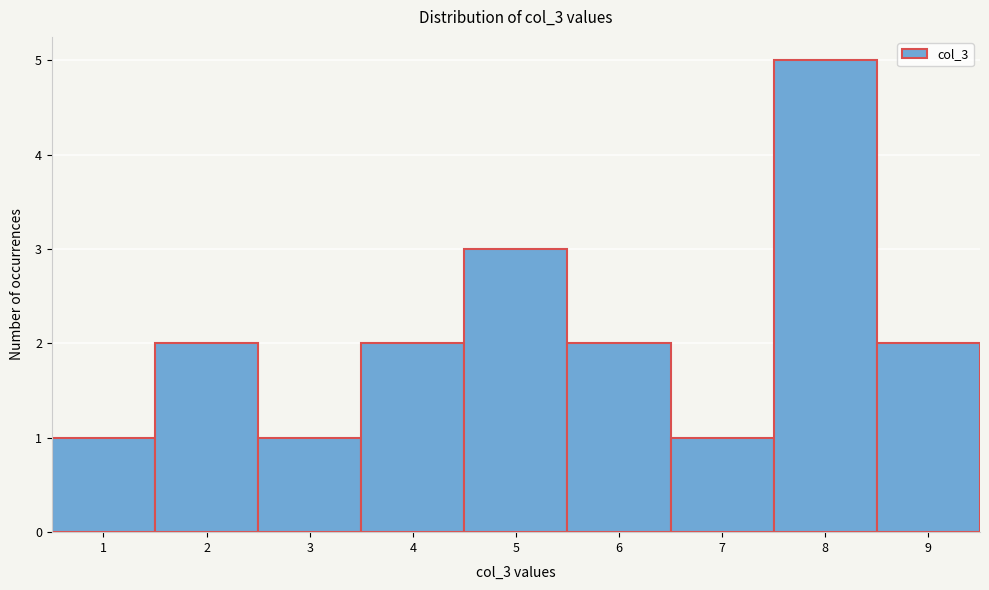

Reading left to right, list every bar in this chart as the range it spans on the x-axis followed by its height. The values are not printed on the chart, so give them approximately, as read against the axis.

0.5 to 1.5: 1
1.5 to 2.5: 2
2.5 to 3.5: 1
3.5 to 4.5: 2
4.5 to 5.5: 3
5.5 to 6.5: 2
6.5 to 7.5: 1
7.5 to 8.5: 5
8.5 to 9.5: 2